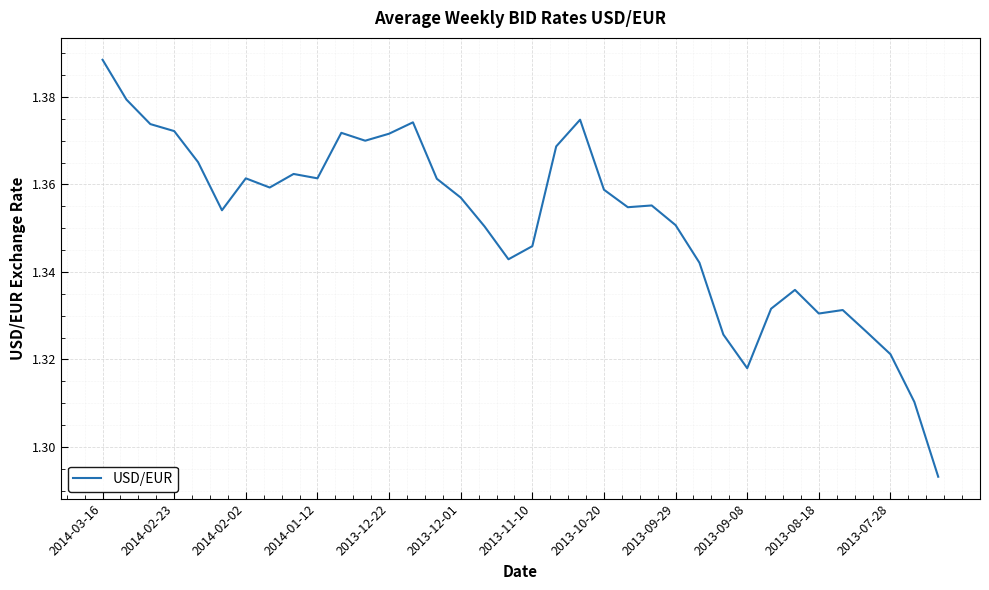

True or false: the data shows 2.0 at 2013-10-20.

False